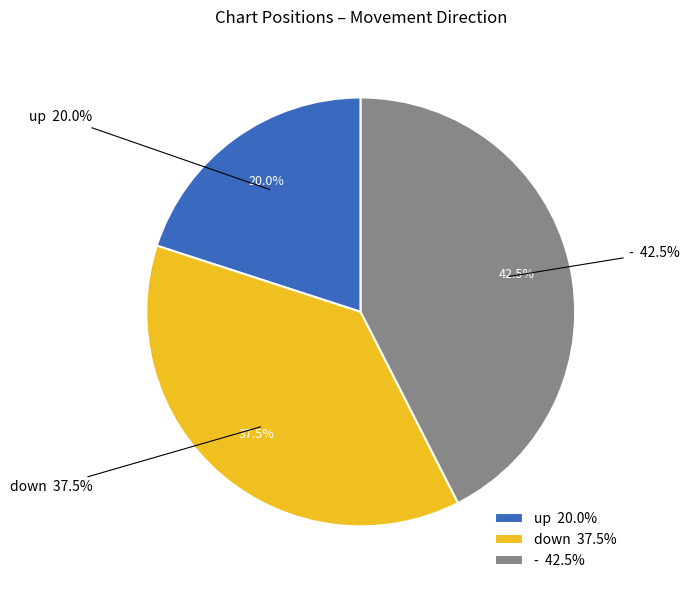

Does any single category account for the majority?

No